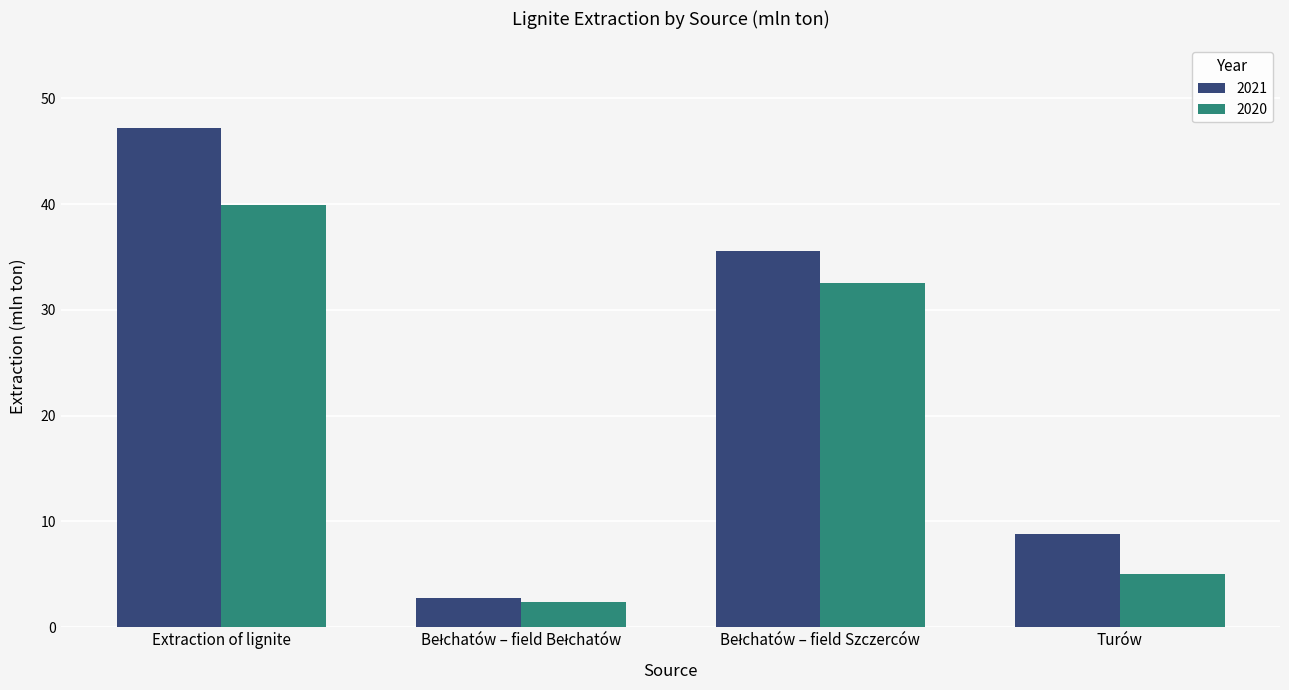

How many bars are there in total?

8